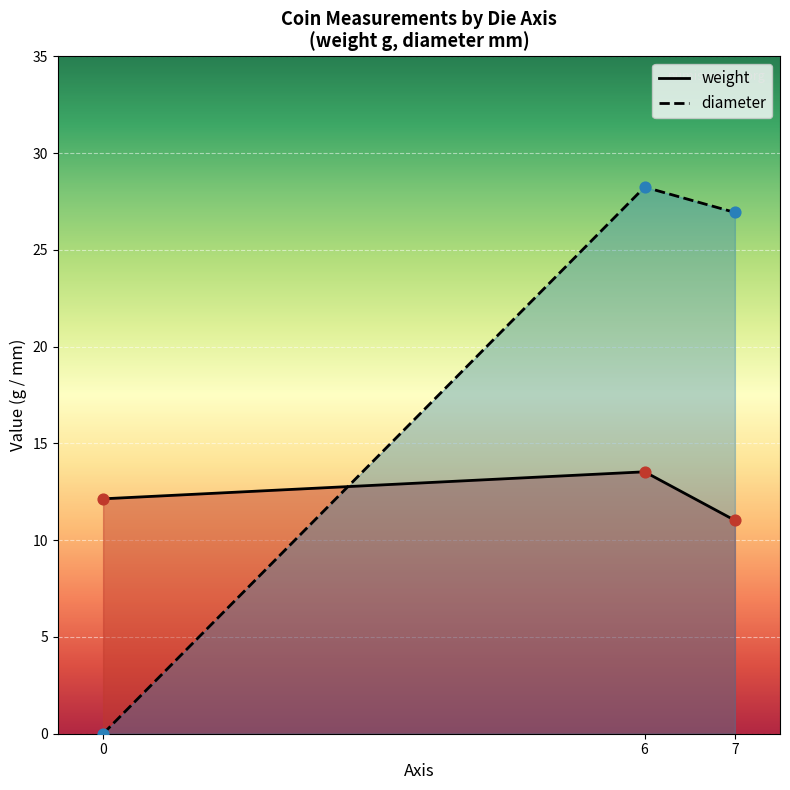

Which series contains the lowest Y value?

diameter